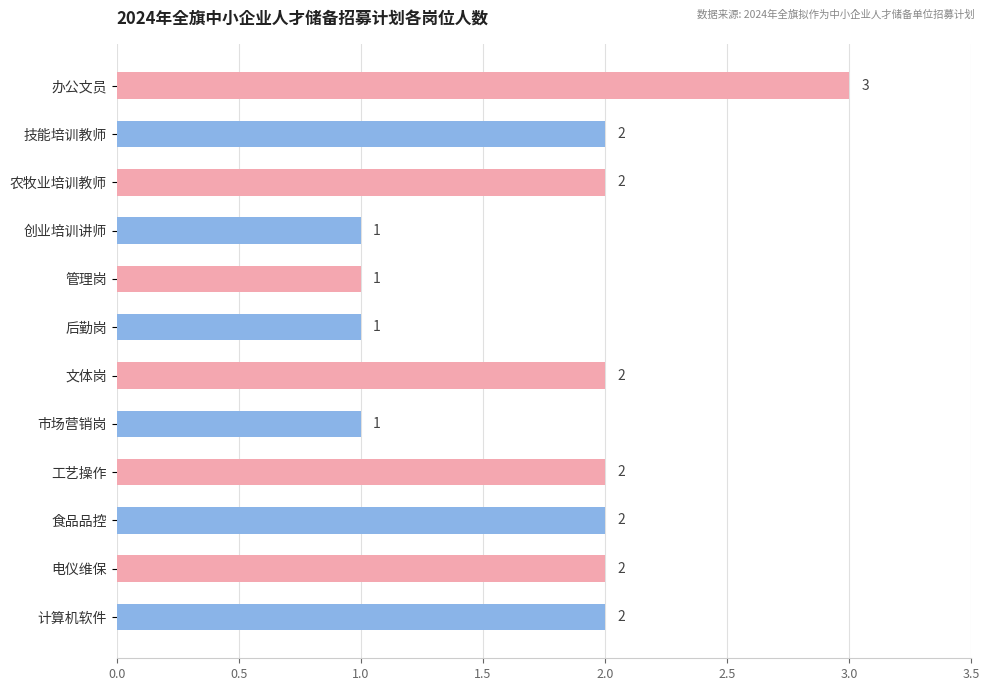

Reading top to bottom, extract all data points from this chart.

3	2	2	1	1	1	2	1	2	2	2	2